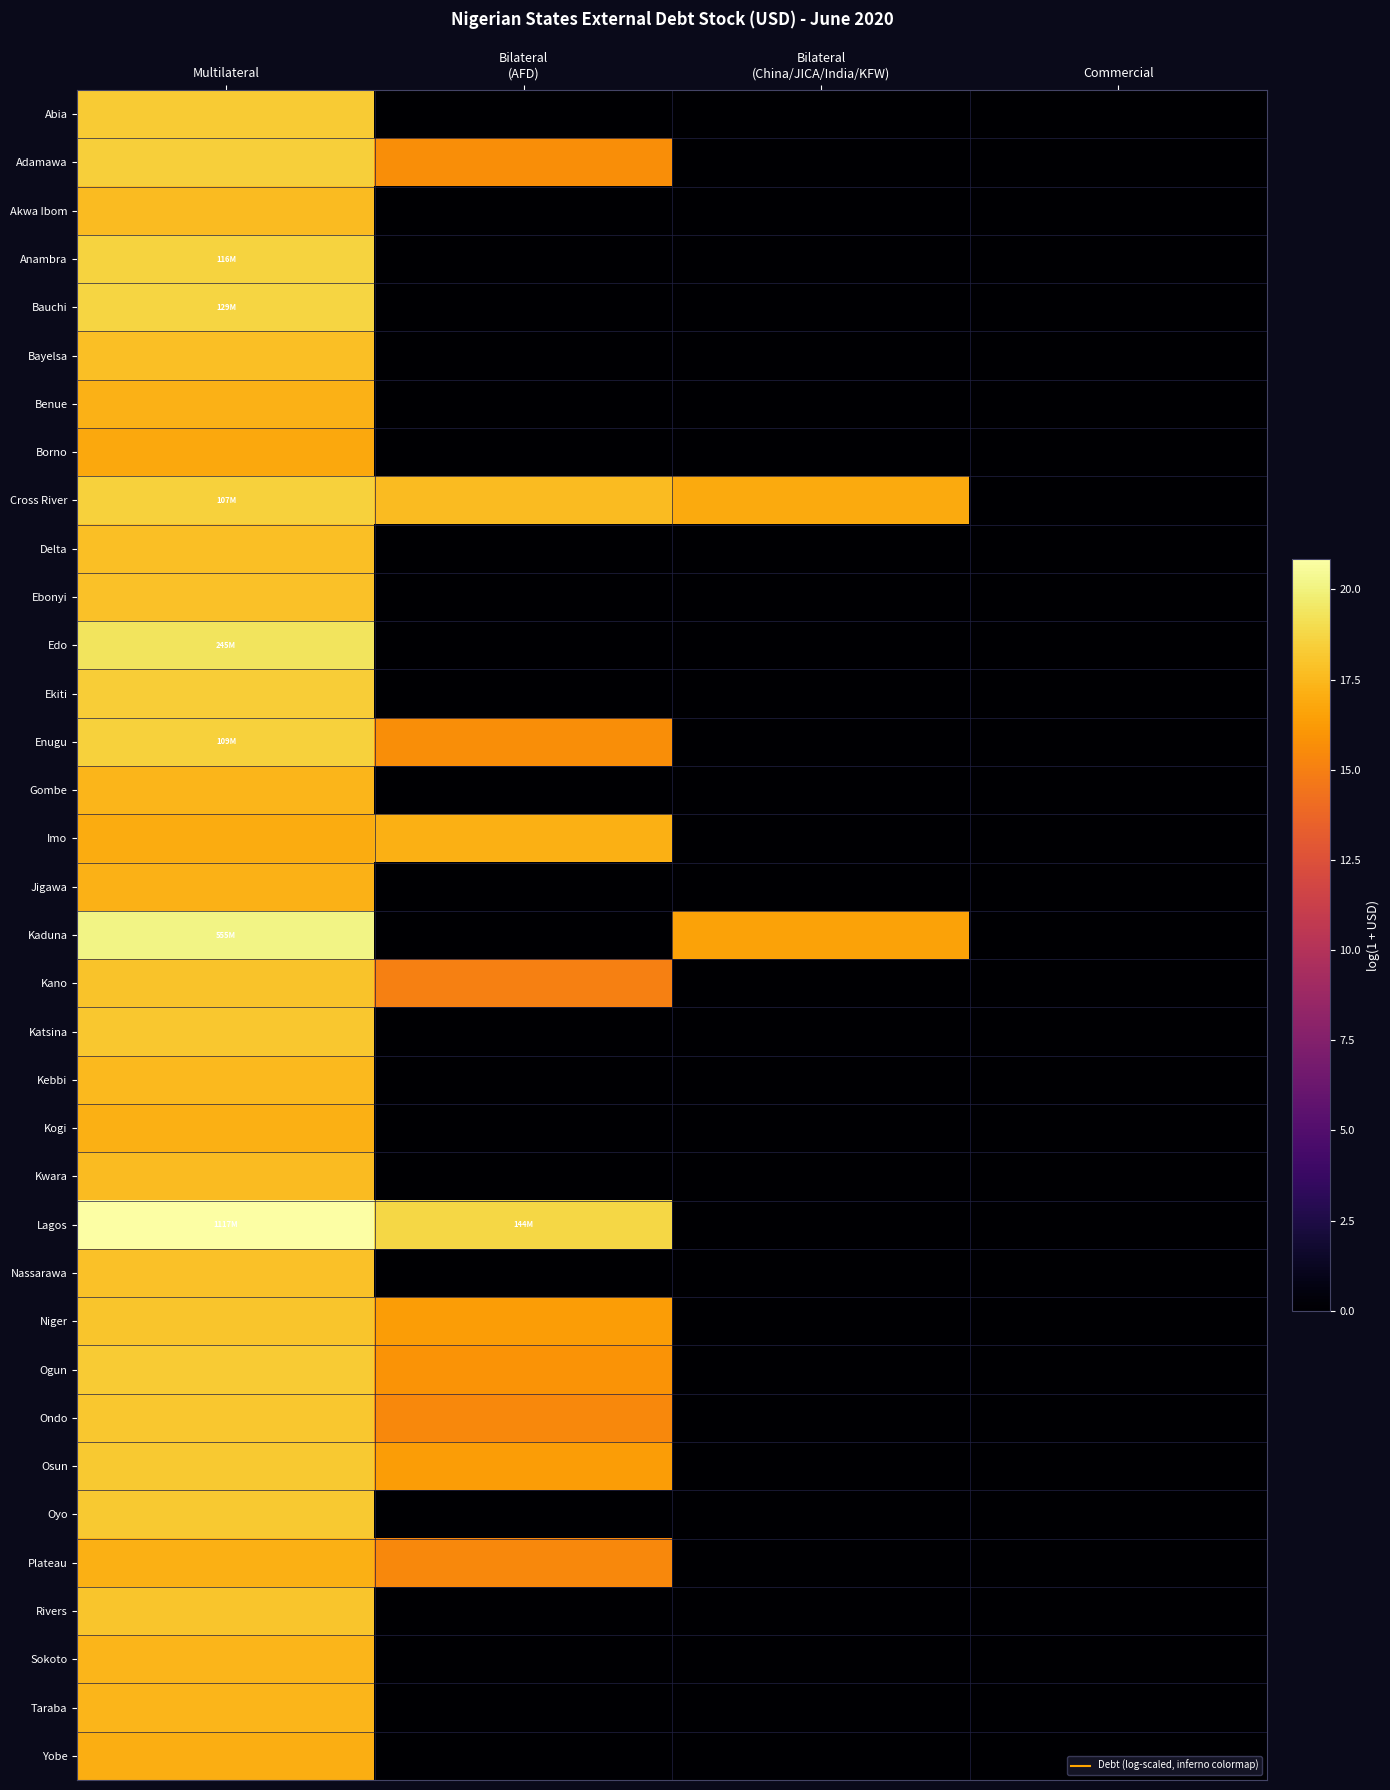

Reading left to right, extract all data points from this chart.

Abia: Multilateral=18.3	Bilateral
(AFD)=0.0	Bilateral
(China/JICA/India/KFW)=0.0	Commercial=0.0
Adamawa: Multilateral=18.4	Bilateral
(AFD)=15.7	Bilateral
(China/JICA/India/KFW)=0.0	Commercial=0.0
Akwa Ibom: Multilateral=17.7	Bilateral
(AFD)=0.0	Bilateral
(China/JICA/India/KFW)=0.0	Commercial=0.0
Anambra: Multilateral=18.6	Bilateral
(AFD)=0.0	Bilateral
(China/JICA/India/KFW)=0.0	Commercial=0.0
Bauchi: Multilateral=18.7	Bilateral
(AFD)=0.0	Bilateral
(China/JICA/India/KFW)=0.0	Commercial=0.0
Bayelsa: Multilateral=17.8	Bilateral
(AFD)=0.0	Bilateral
(China/JICA/India/KFW)=0.0	Commercial=0.0
Benue: Multilateral=17.2	Bilateral
(AFD)=0.0	Bilateral
(China/JICA/India/KFW)=0.0	Commercial=0.0
Borno: Multilateral=16.8	Bilateral
(AFD)=0.0	Bilateral
(China/JICA/India/KFW)=0.0	Commercial=0.0
Cross River: Multilateral=18.5	Bilateral
(AFD)=17.6	Bilateral
(China/JICA/India/KFW)=16.9	Commercial=0.0
Delta: Multilateral=17.8	Bilateral
(AFD)=0.0	Bilateral
(China/JICA/India/KFW)=0.0	Commercial=0.0
Ebonyi: Multilateral=17.9	Bilateral
(AFD)=0.0	Bilateral
(China/JICA/India/KFW)=0.0	Commercial=0.0
Edo: Multilateral=19.3	Bilateral
(AFD)=0.0	Bilateral
(China/JICA/India/KFW)=0.0	Commercial=0.0
Ekiti: Multilateral=18.3	Bilateral
(AFD)=0.0	Bilateral
(China/JICA/India/KFW)=0.0	Commercial=0.0
Enugu: Multilateral=18.5	Bilateral
(AFD)=15.7	Bilateral
(China/JICA/India/KFW)=0.0	Commercial=0.0
Gombe: Multilateral=17.4	Bilateral
(AFD)=0.0	Bilateral
(China/JICA/India/KFW)=0.0	Commercial=0.0
Imo: Multilateral=17.0	Bilateral
(AFD)=17.1	Bilateral
(China/JICA/India/KFW)=0.0	Commercial=0.0
Jigawa: Multilateral=17.2	Bilateral
(AFD)=0.0	Bilateral
(China/JICA/India/KFW)=0.0	Commercial=0.0
Kaduna: Multilateral=20.1	Bilateral
(AFD)=0.0	Bilateral
(China/JICA/India/KFW)=16.6	Commercial=0.0
Kano: Multilateral=17.9	Bilateral
(AFD)=15.0	Bilateral
(China/JICA/India/KFW)=0.0	Commercial=0.0
Katsina: Multilateral=18.1	Bilateral
(AFD)=0.0	Bilateral
(China/JICA/India/KFW)=0.0	Commercial=0.0
Kebbi: Multilateral=17.6	Bilateral
(AFD)=0.0	Bilateral
(China/JICA/India/KFW)=0.0	Commercial=0.0
Kogi: Multilateral=17.2	Bilateral
(AFD)=0.0	Bilateral
(China/JICA/India/KFW)=0.0	Commercial=0.0
Kwara: Multilateral=17.6	Bilateral
(AFD)=0.0	Bilateral
(China/JICA/India/KFW)=0.0	Commercial=0.0
Lagos: Multilateral=20.8	Bilateral
(AFD)=18.8	Bilateral
(China/JICA/India/KFW)=0.0	Commercial=0.0
Nassarawa: Multilateral=17.8	Bilateral
(AFD)=0.0	Bilateral
(China/JICA/India/KFW)=0.0	Commercial=0.0
Niger: Multilateral=18.0	Bilateral
(AFD)=16.3	Bilateral
(China/JICA/India/KFW)=0.0	Commercial=0.0
Ogun: Multilateral=18.3	Bilateral
(AFD)=15.9	Bilateral
(China/JICA/India/KFW)=0.0	Commercial=0.0
Ondo: Multilateral=18.1	Bilateral
(AFD)=15.4	Bilateral
(China/JICA/India/KFW)=0.0	Commercial=0.0
Osun: Multilateral=18.2	Bilateral
(AFD)=16.3	Bilateral
(China/JICA/India/KFW)=0.0	Commercial=0.0
Oyo: Multilateral=18.2	Bilateral
(AFD)=0.0	Bilateral
(China/JICA/India/KFW)=0.0	Commercial=0.0
Plateau: Multilateral=17.2	Bilateral
(AFD)=15.4	Bilateral
(China/JICA/India/KFW)=0.0	Commercial=0.0
Rivers: Multilateral=18.1	Bilateral
(AFD)=0.0	Bilateral
(China/JICA/India/KFW)=0.0	Commercial=0.0
Sokoto: Multilateral=17.4	Bilateral
(AFD)=0.0	Bilateral
(China/JICA/India/KFW)=0.0	Commercial=0.0
Taraba: Multilateral=17.4	Bilateral
(AFD)=0.0	Bilateral
(China/JICA/India/KFW)=0.0	Commercial=0.0
Yobe: Multilateral=17.1	Bilateral
(AFD)=0.0	Bilateral
(China/JICA/India/KFW)=0.0	Commercial=0.0